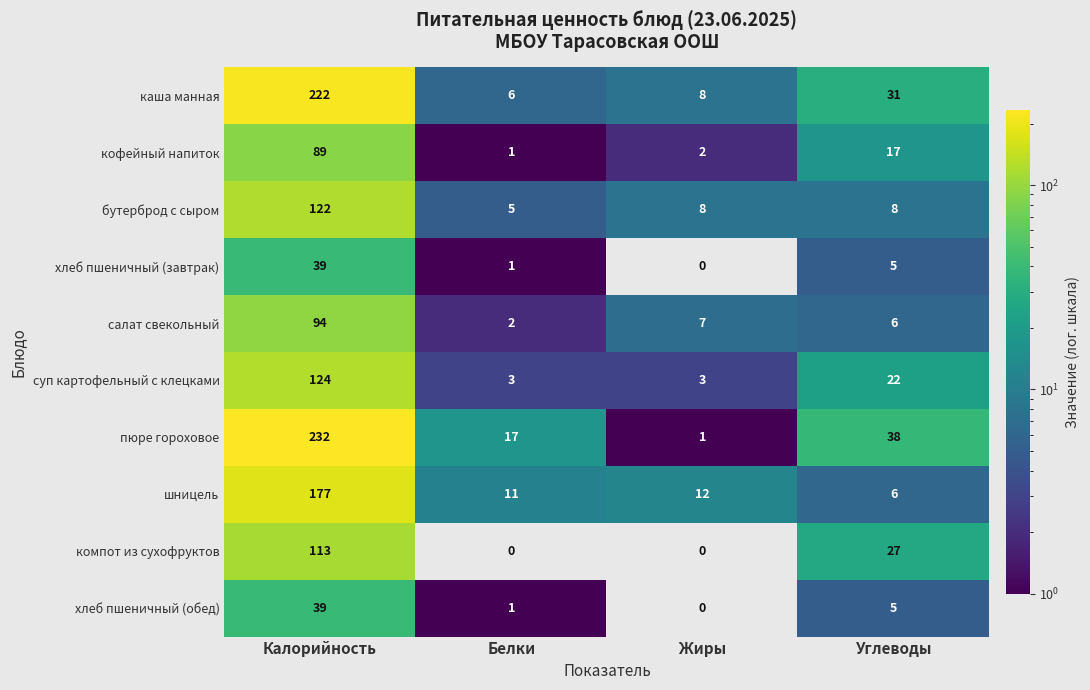

What is the sum of the шницель values at Жиры and Калорийность?

189